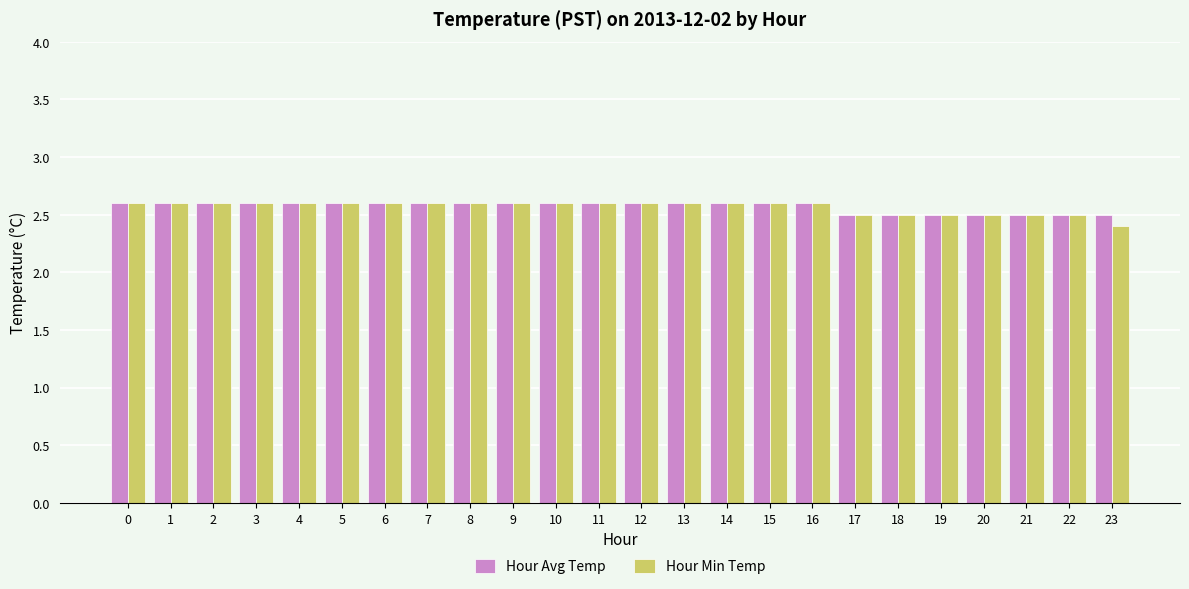

What is the minimum value shown in the chart?

2.4